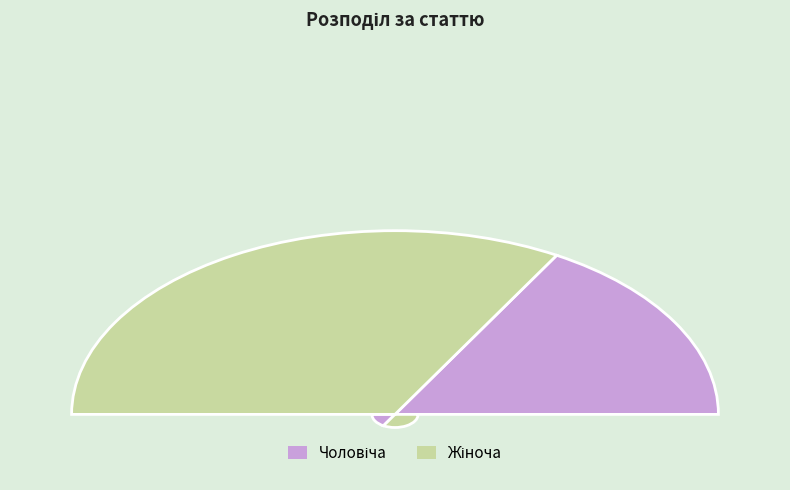

Approximately how many times larger is the value at Жіноча compared to Чоловіча?

2.0